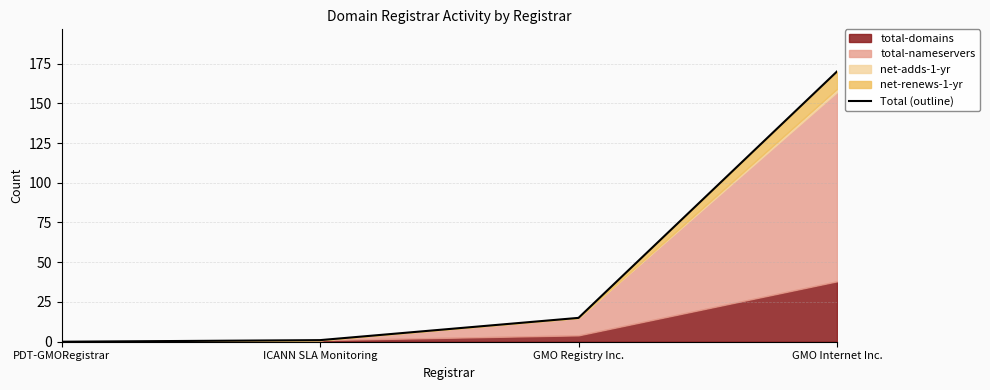

What is the difference between the values at PDT-GMORegistrar and GMO Internet Inc.?

170